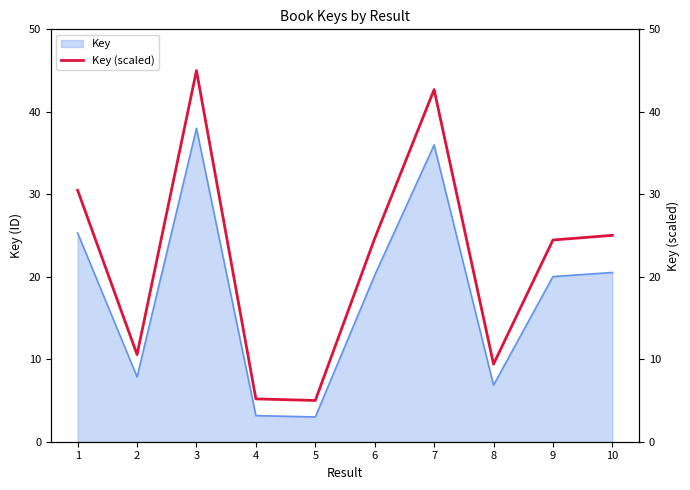

Where does the data first go above 24?

1